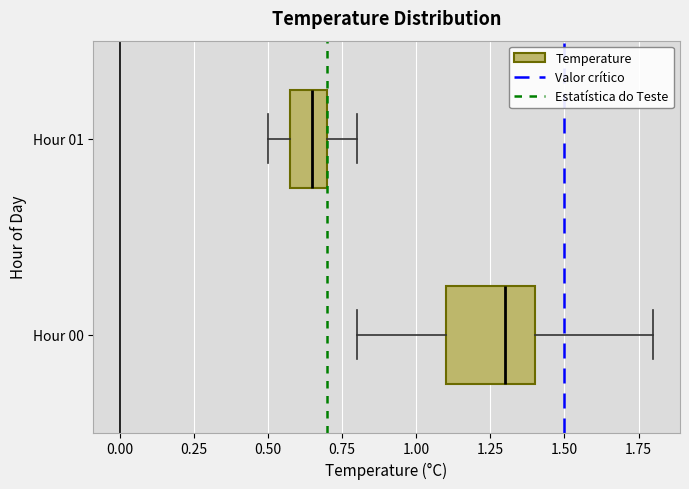

Reading bottom to top, read every box against the x-axis: the position of its median line, the range the box covers, and the ends of its whiskers. The values are not printed on the chart, so give them approximately, as read against the axis.

Hour 00: median 1.30, box 1.10 to 1.40, whiskers 0.80 to 1.80
Hour 01: median 0.65, box 0.60 to 0.70, whiskers 0.50 to 0.80